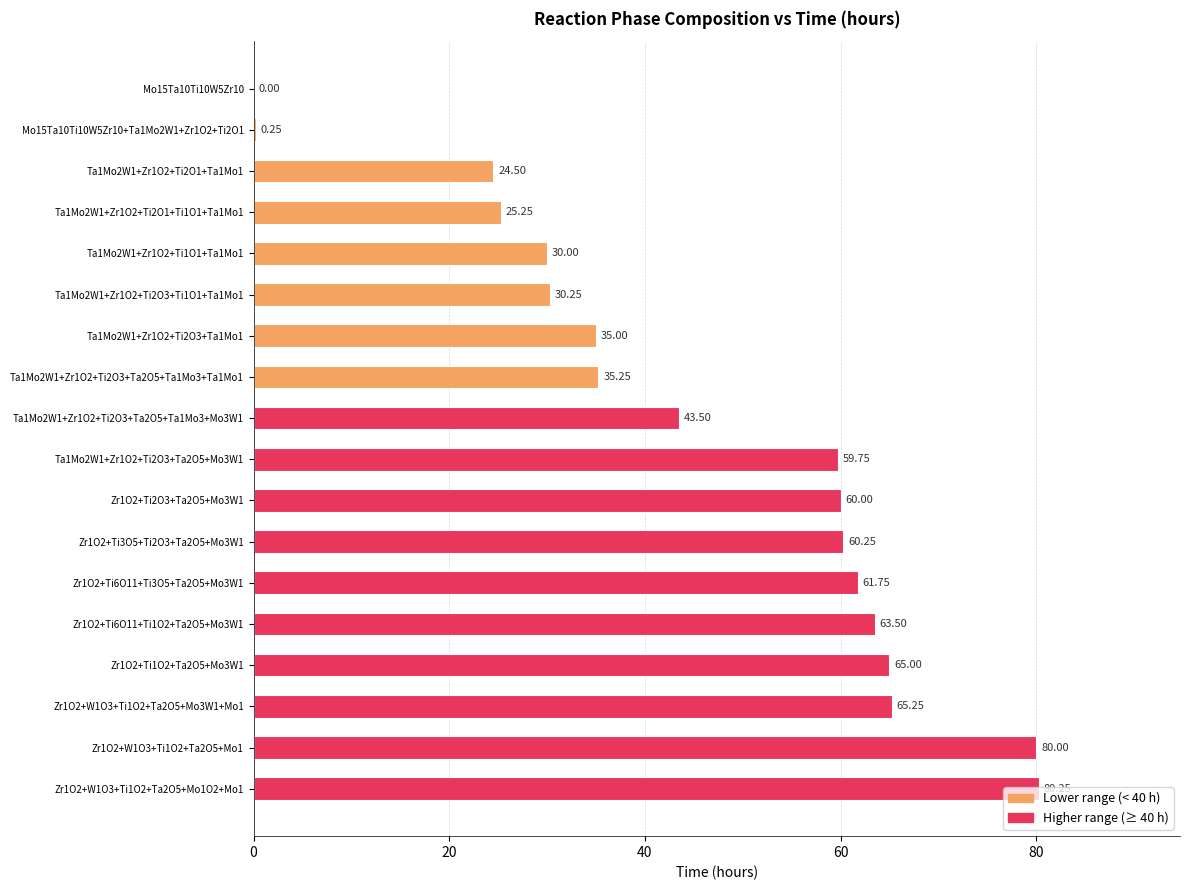

What is the sum of the values at Zr1O2+W1O3+Ti1O2+Ta2O5+Mo1 and Ta1Mo2W1+Zr1O2+Ti2O3+Ta1Mo1?

115.0